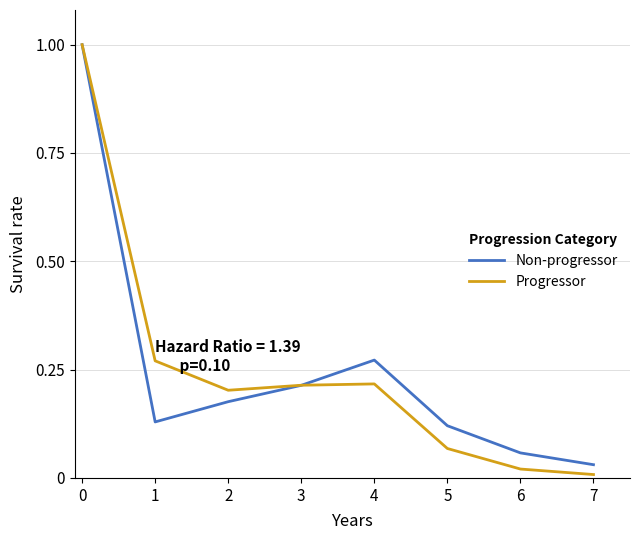

Is it true that Progressor equals 0.2 at 4?

True